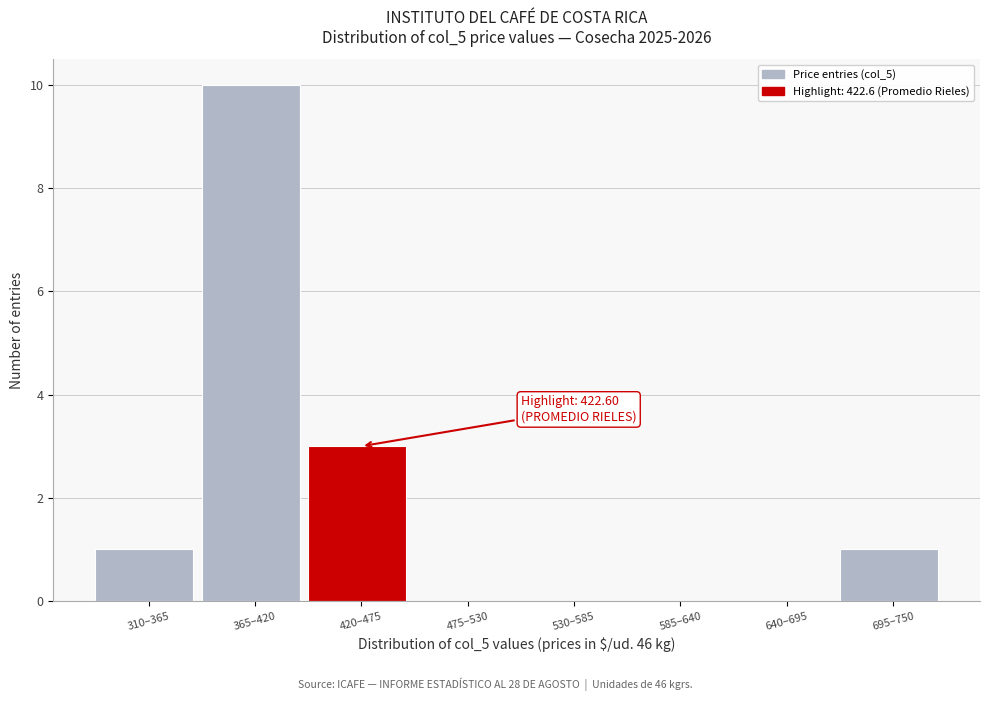

Reading right to left, transcribe all the data shown in this chart.

695–750=1	640–695=0	585–640=0	530–585=0	475–530=0	420–475=3	365–420=10	310–365=1